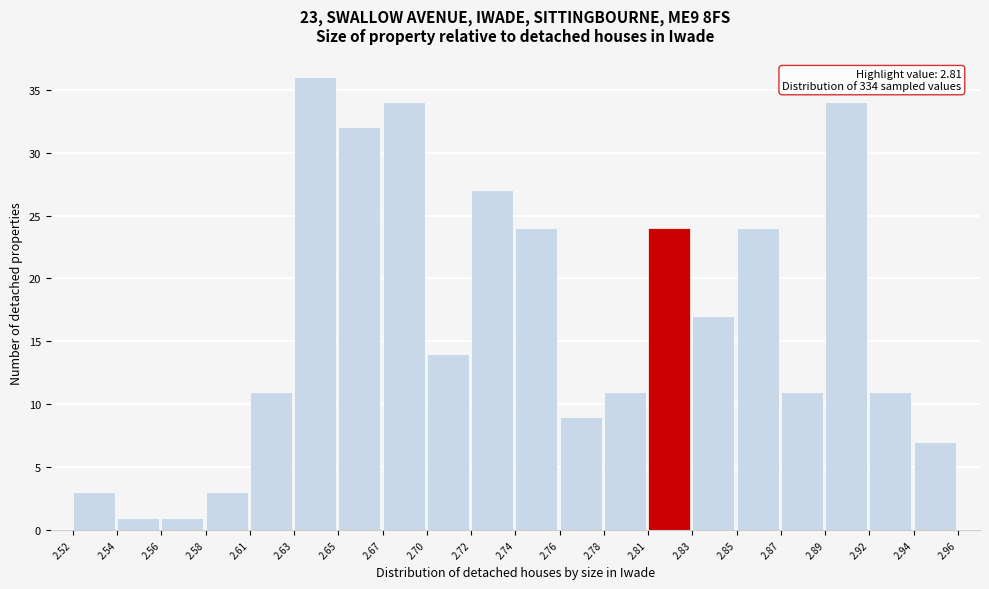

Reading right to left, extract all data points from this chart.

7	11	34	11	24	17	24	11	9	24	27	14	34	32	36	11	3	1	1	3